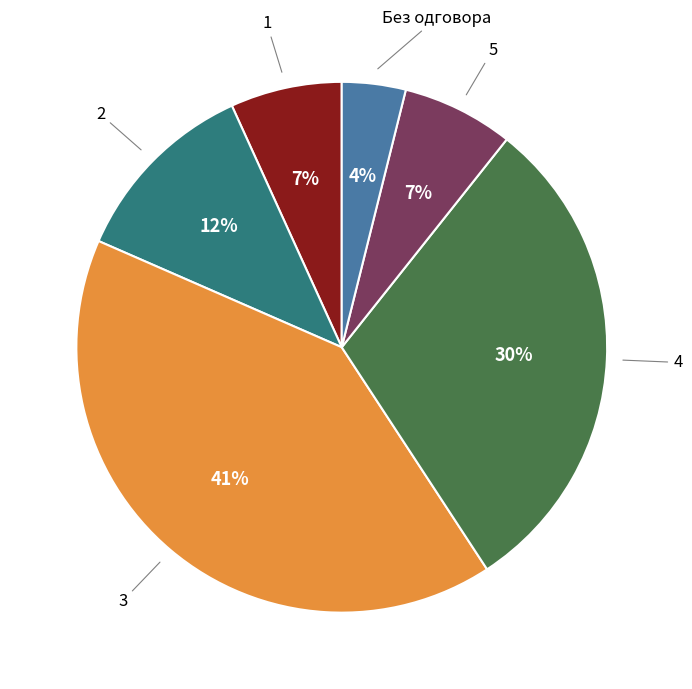

To the nearest percent, what is the difference between the largest and smallest slice percentages?

37%